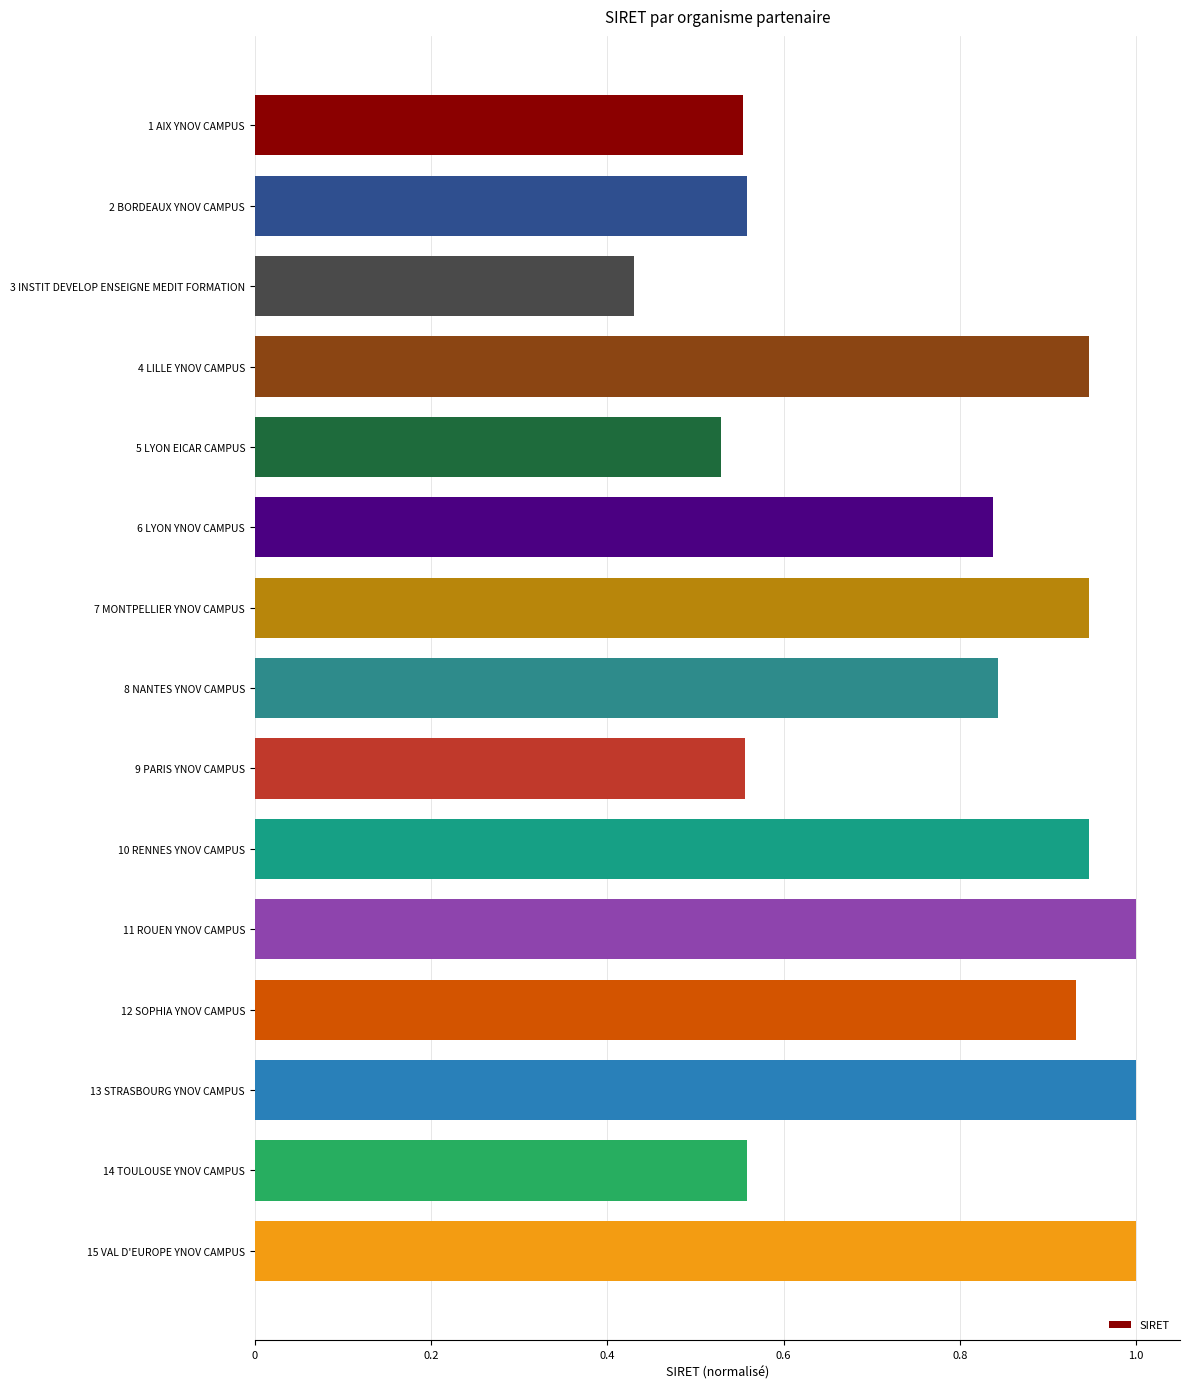

Where is the data nearest to the value 0?

3 INSTIT DEVELOP ENSEIGNE MEDIT FORMATION